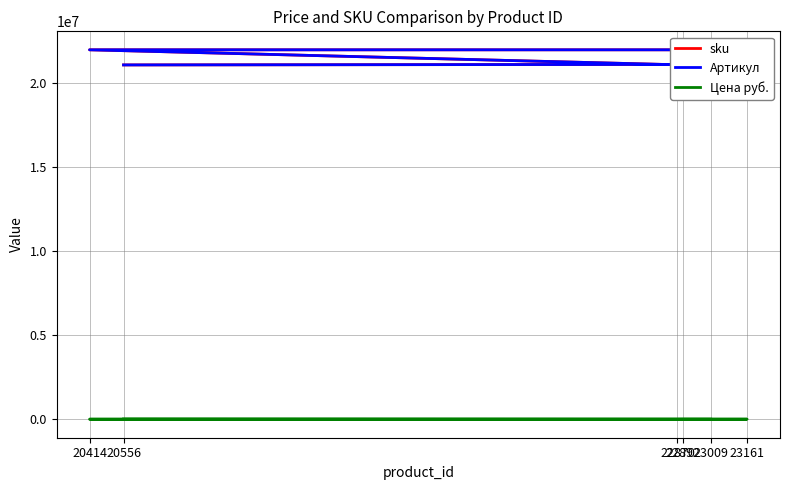

At which label does sku first exceed 21130240?

20414